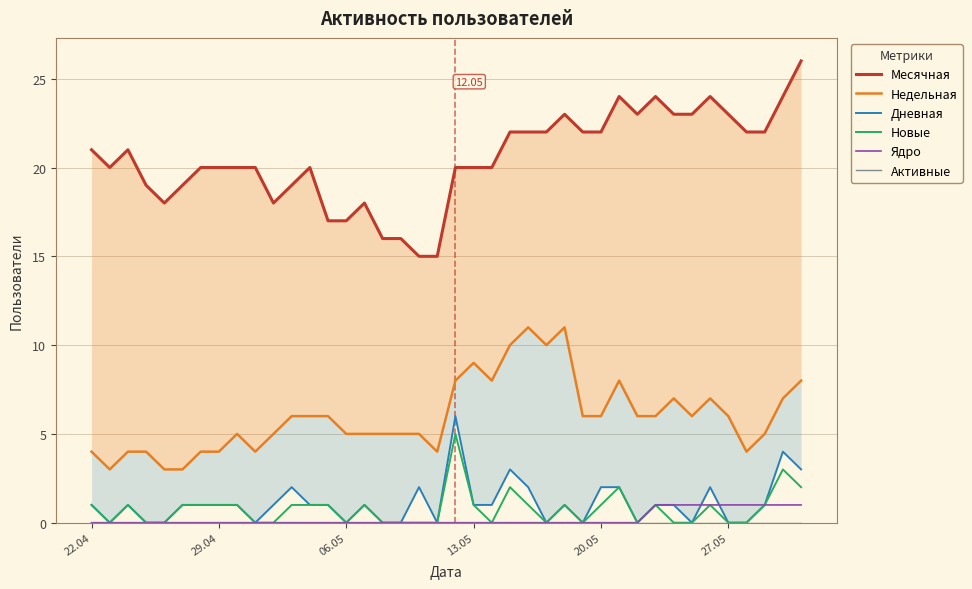

Is it true that Недельная equals 8 at 16?

False